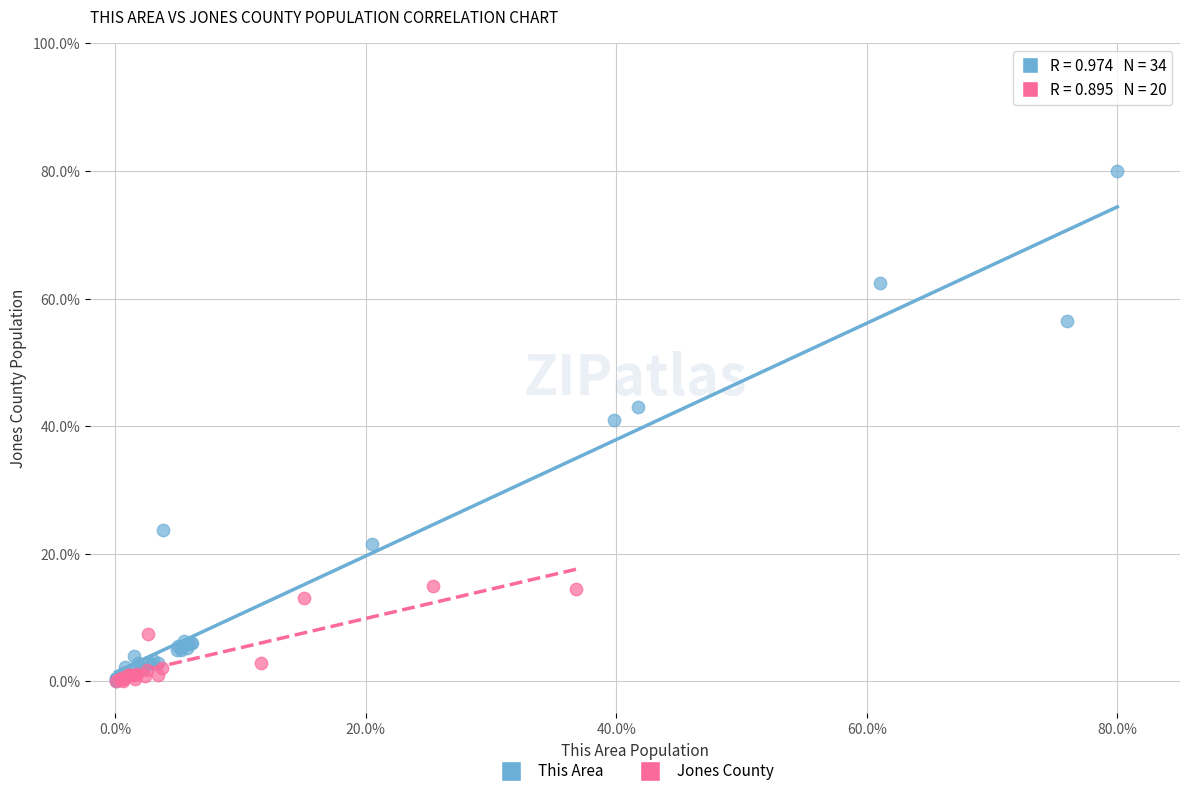

Which series contains the highest Y value?

This Area